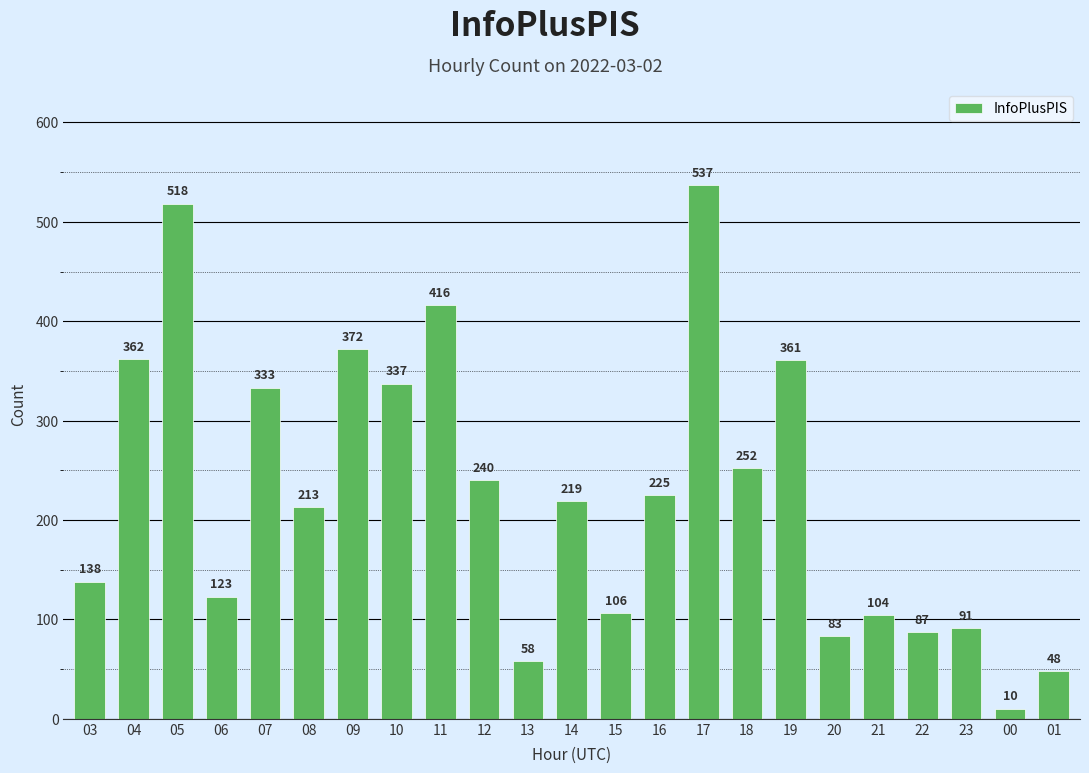

What is the average value?

228